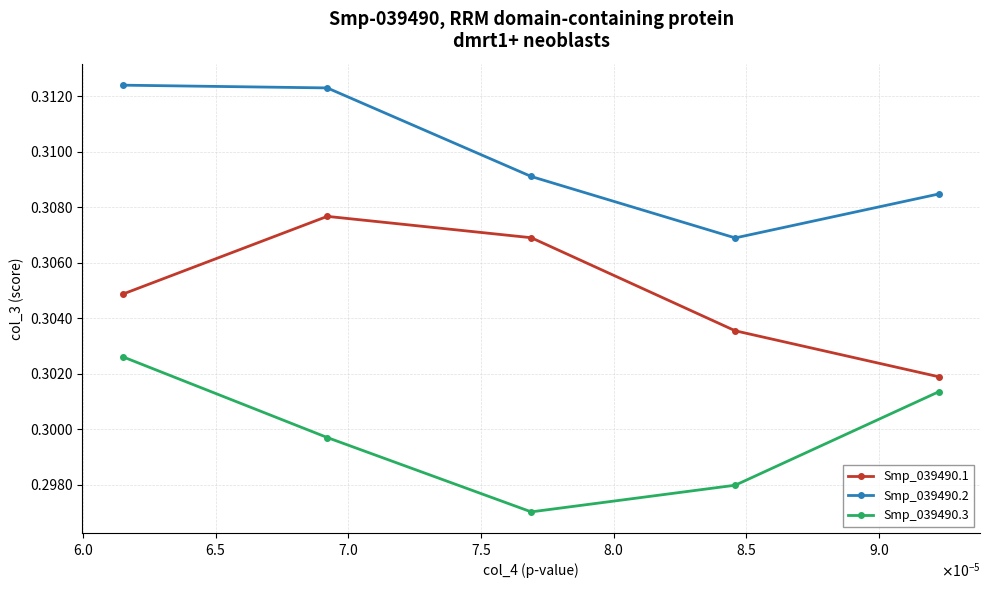

Rank the series by their maximum value, from highest to lowest.

Smp_039490.2, Smp_039490.1, Smp_039490.3